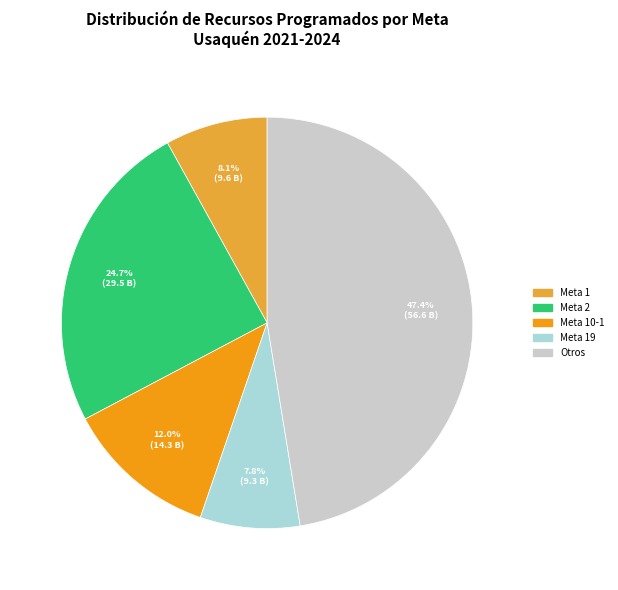

Does any single category account for the majority?

No